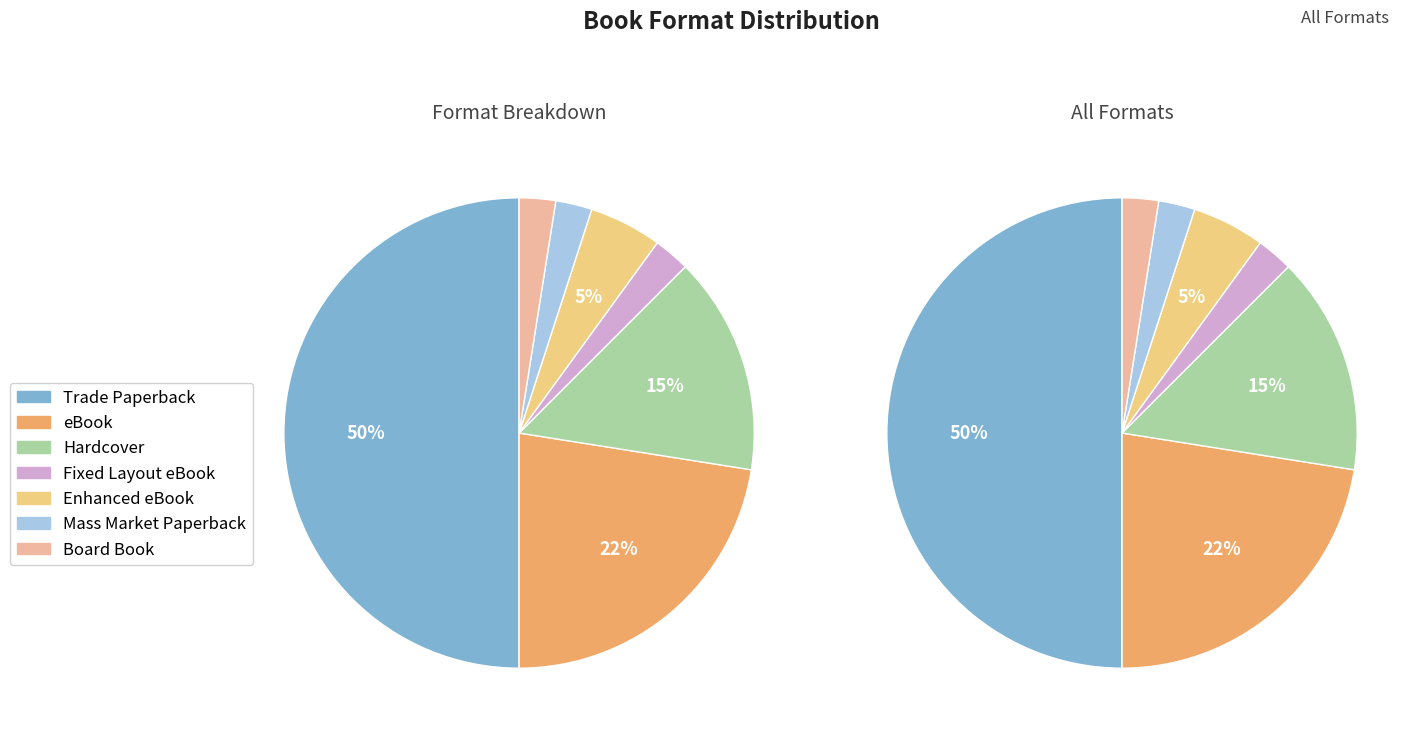

How many slices are in this pie chart?

7